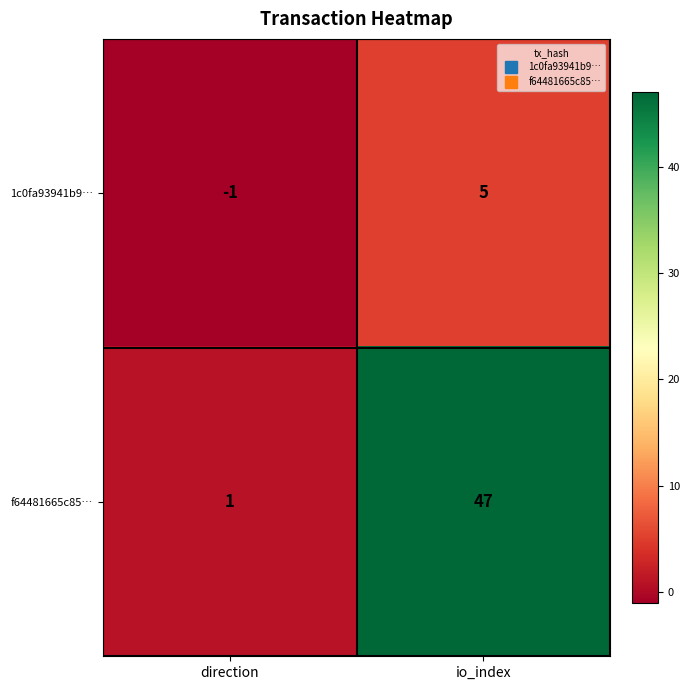

Where is f64481665c85… nearest to the value 24?

direction